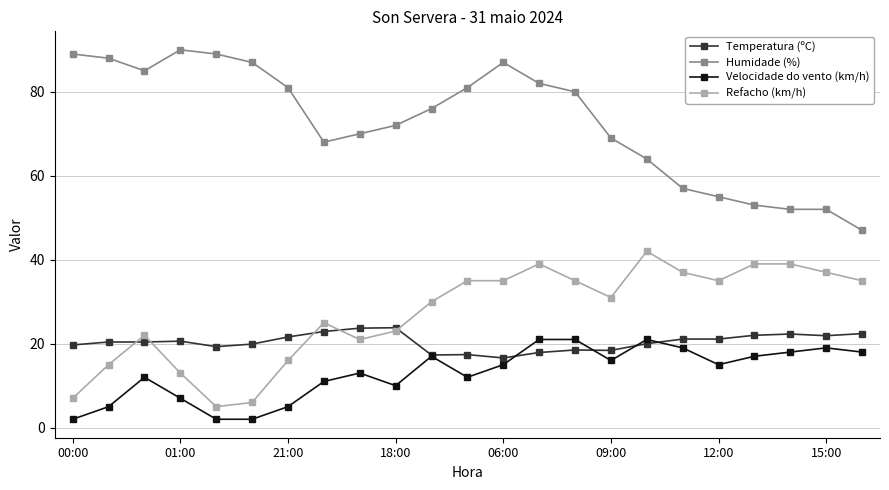

What are all the series names shown in the legend?

Temperatura (ºC), Humidade (%), Velocidade do vento (km/h), Refacho (km/h)